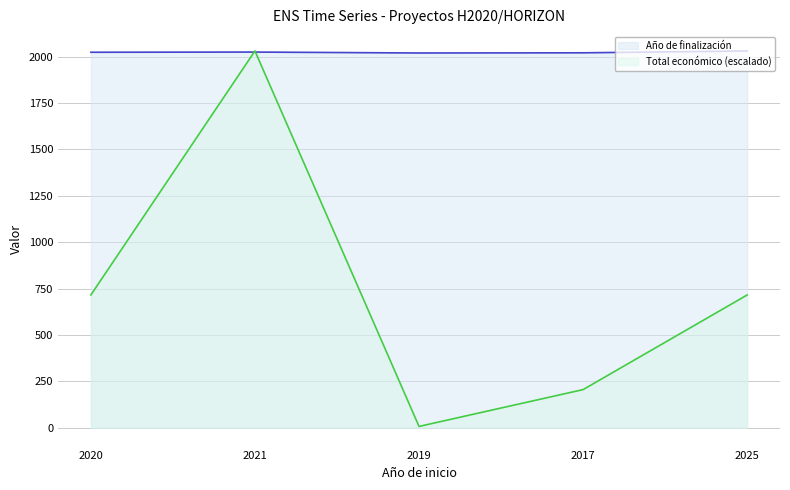

Reading left to right, what are all the values shown in this chart?

Año de finalización: 2023.0	2024.0	2019.0	2020.0	2030.0
Total económico: 715.4	2030.0	7.2	205.5	715.4